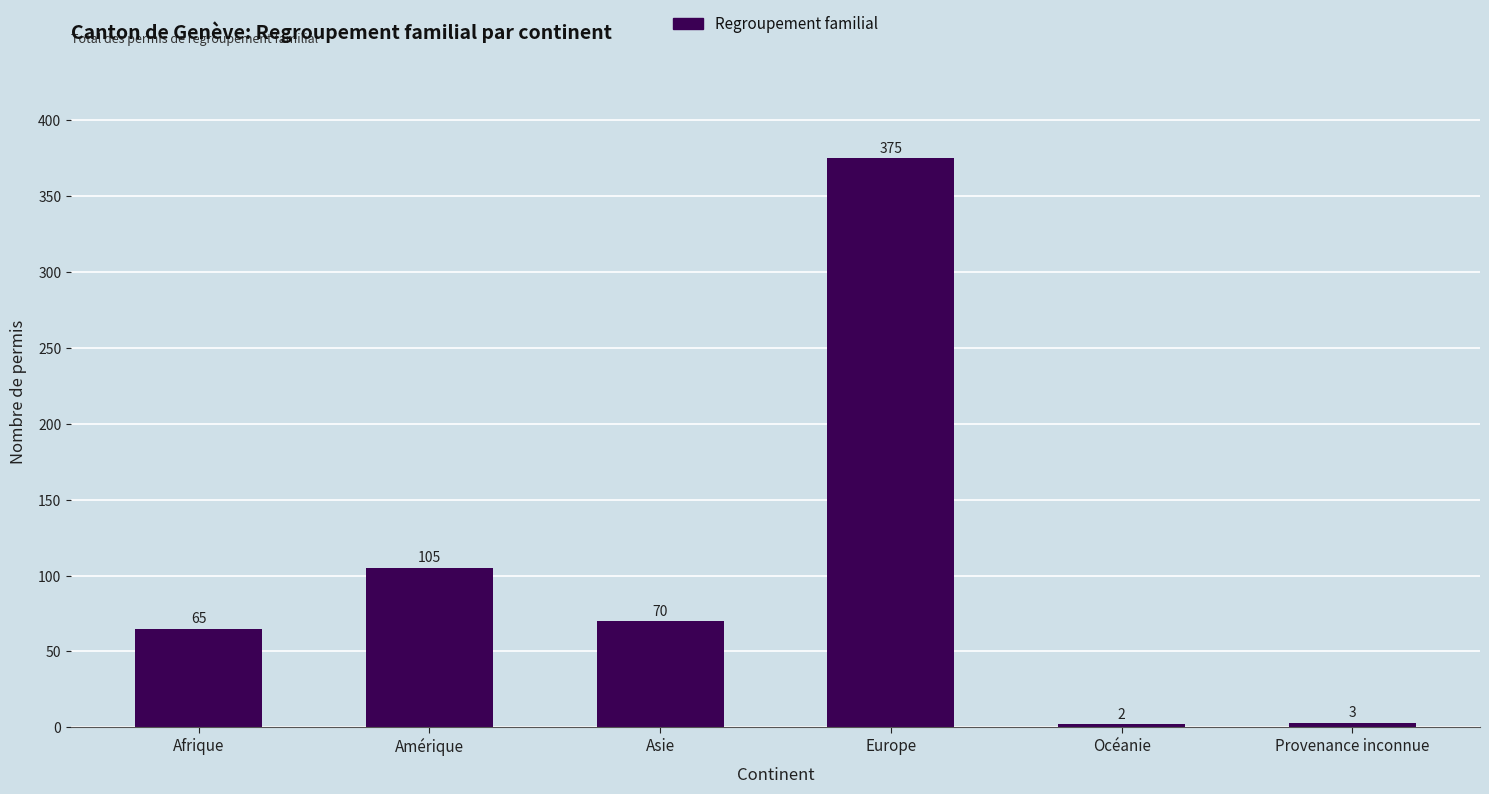

At which label does the data first exceed 70?

Amérique